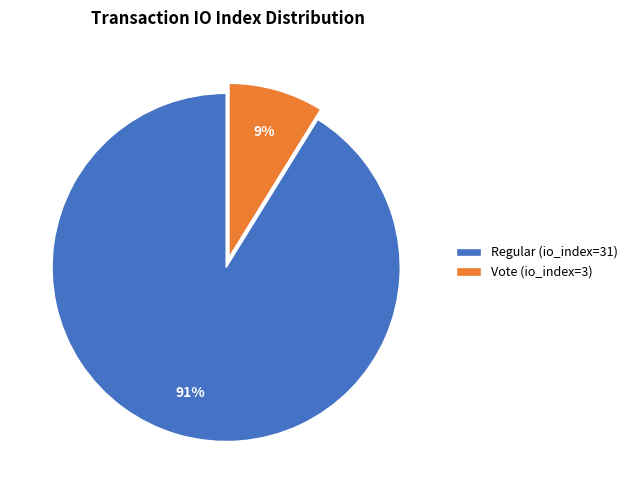

Do Regular (io_index=31) and Vote (io_index=3) together represent more than half of the pie?

Yes